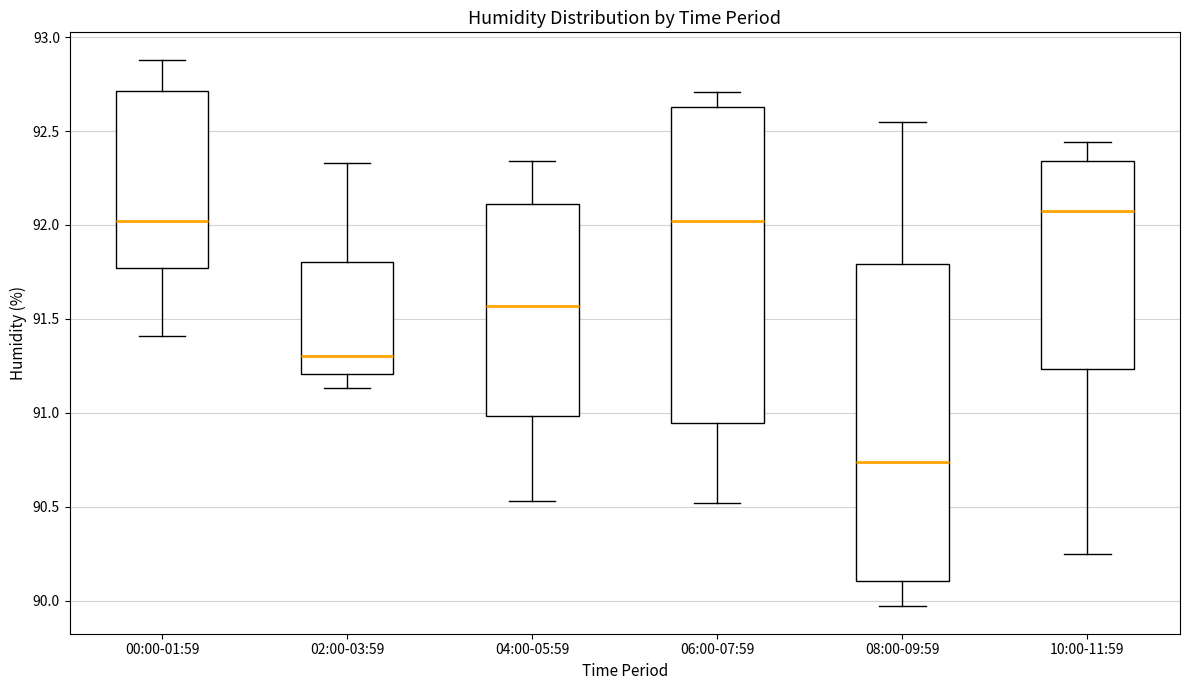

Reading left to right, read every box against the y-axis: the position of its median line, the range the box covers, and the ends of its whiskers. The values are not printed on the chart, so give them approximately, as read against the axis.

00:00-01:59: median 92.00, box 91.75 to 92.70, whiskers 91.40 to 92.90
02:00-03:59: median 91.30, box 91.20 to 91.80, whiskers 91.15 to 92.35
04:00-05:59: median 91.55, box 91.00 to 92.10, whiskers 90.55 to 92.35
06:00-07:59: median 92.00, box 90.95 to 92.65, whiskers 90.50 to 92.70
08:00-09:59: median 90.75, box 90.10 to 91.80, whiskers 89.95 to 92.55
10:00-11:59: median 92.10, box 91.25 to 92.35, whiskers 90.25 to 92.45